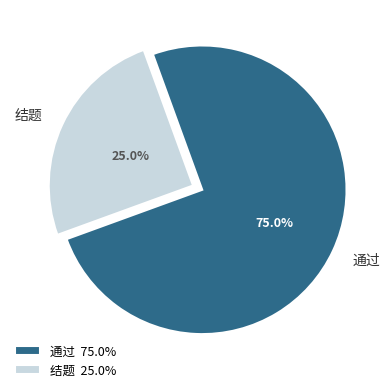

What is the smallest slice in the pie chart?

结题